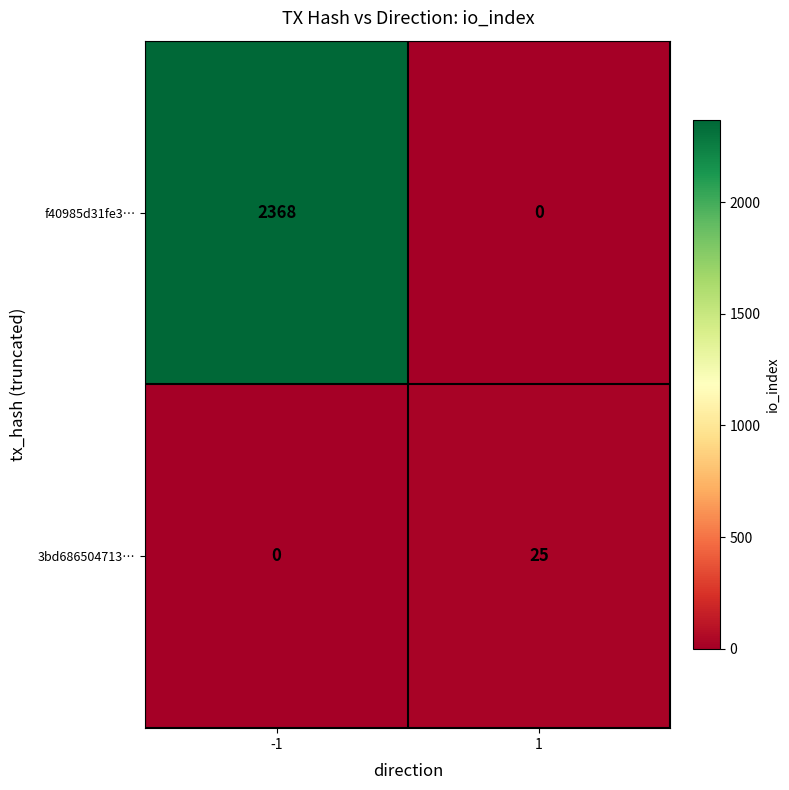

What is the maximum value for f40985d31fe3…?

2368